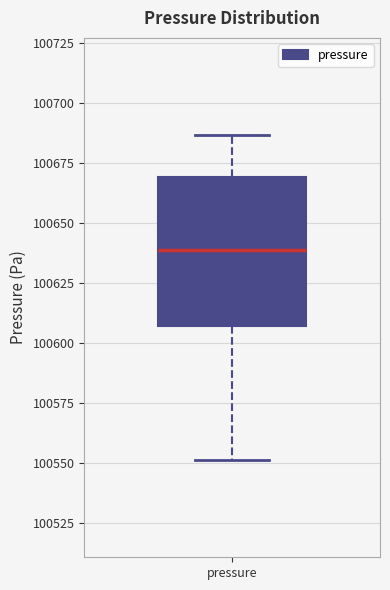

Read this box plot against the y-axis: the position of the median line, the range covered by the box, and the ends of both whiskers. The values are not printed on the chart, so give them approximately, as read against the axis.

median 100640, box 100605 to 100670, whiskers 100550 to 100685